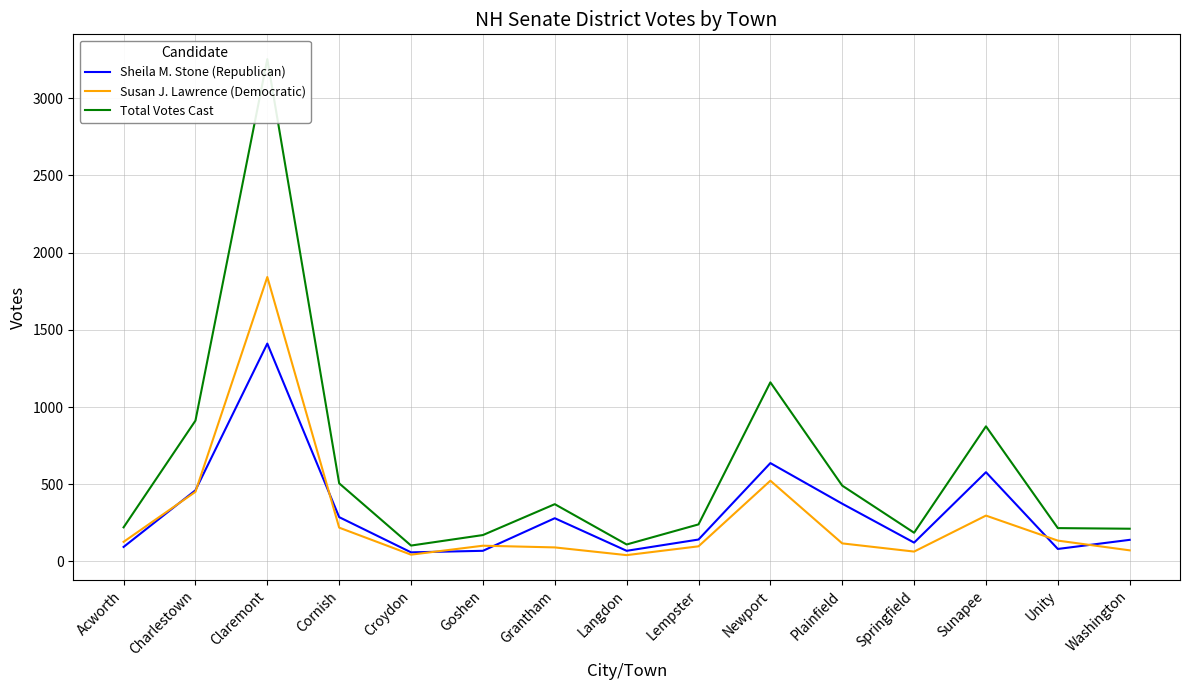

What value does the Total Votes Cast series have at Unity, to the nearest 100?

200